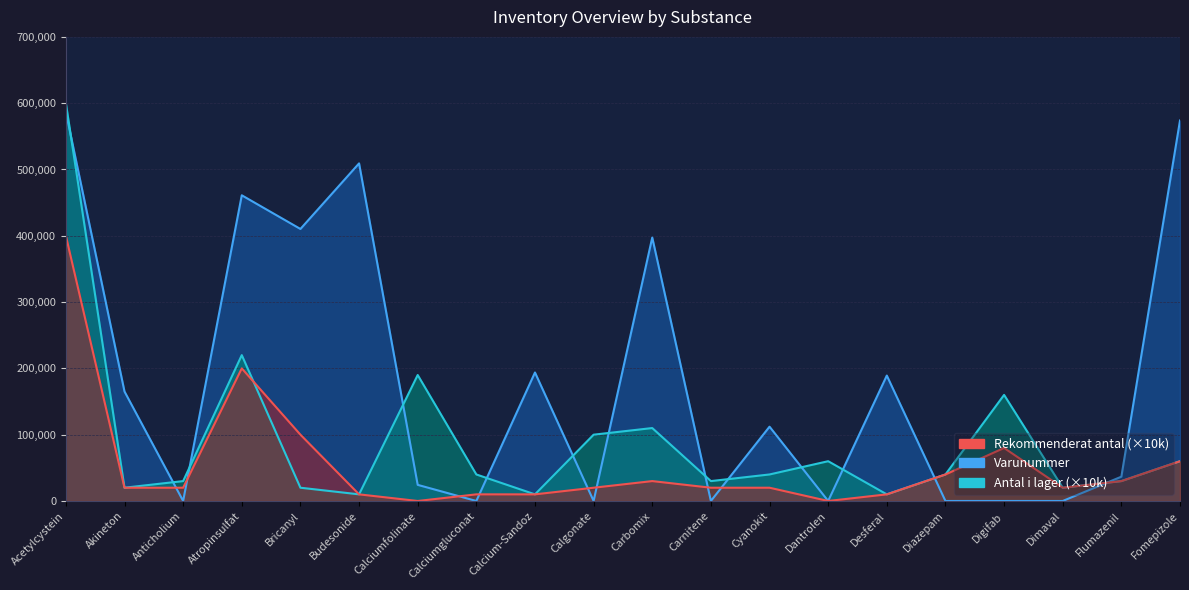

Does the chart have visible grid lines?

Yes